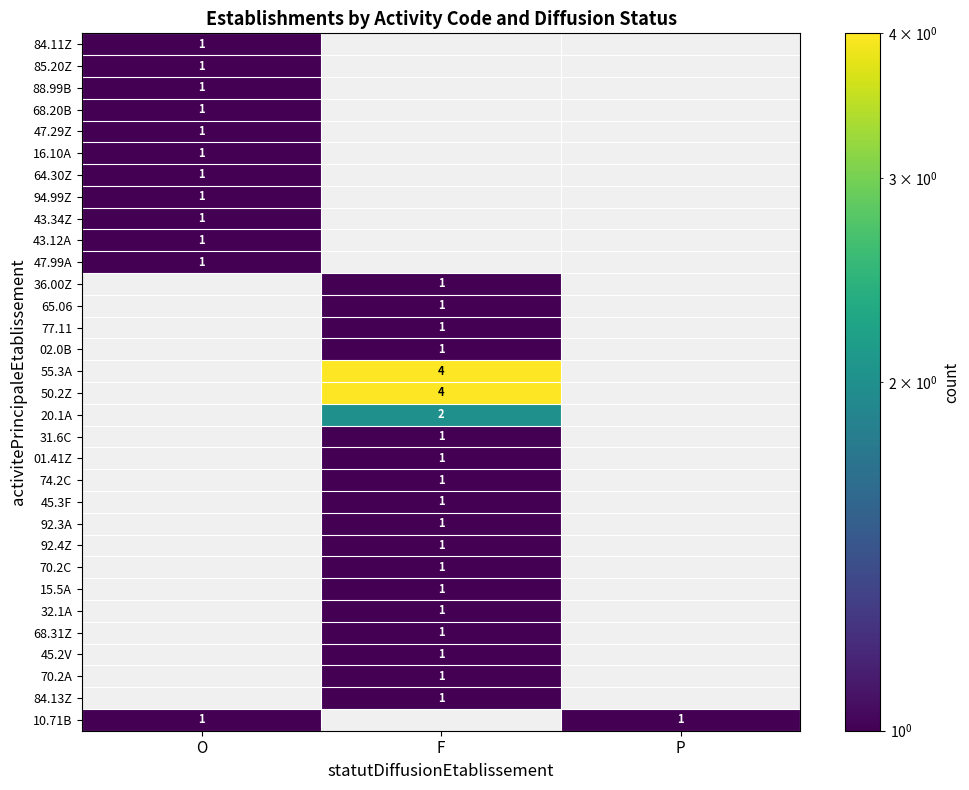

Is it true that 15.5A equals 0 at F?

False